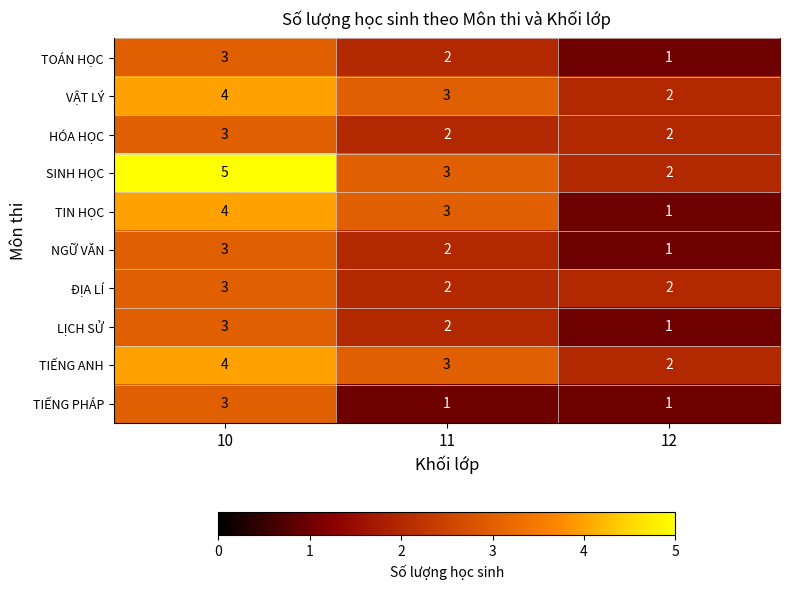

What is the sum of all TOÁN HỌC values?

6